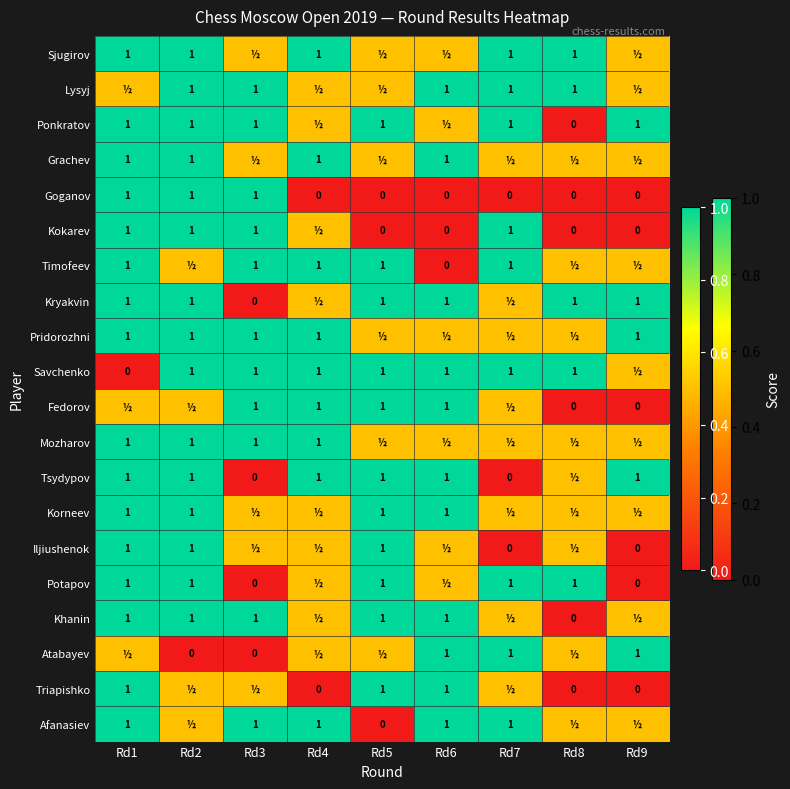

At which category does the chart reach its peak across all series?

Rd1